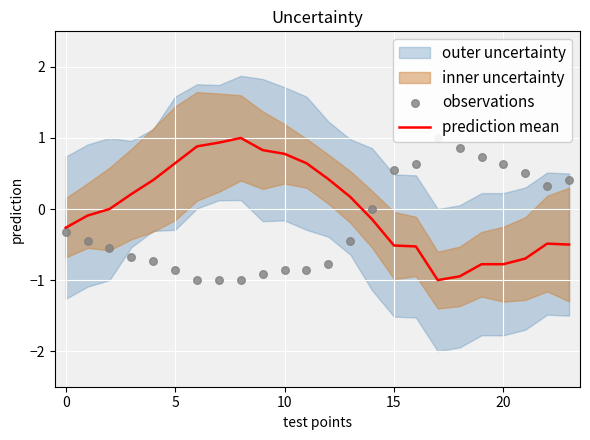

What is the maximum value for prediction mean?

1.0